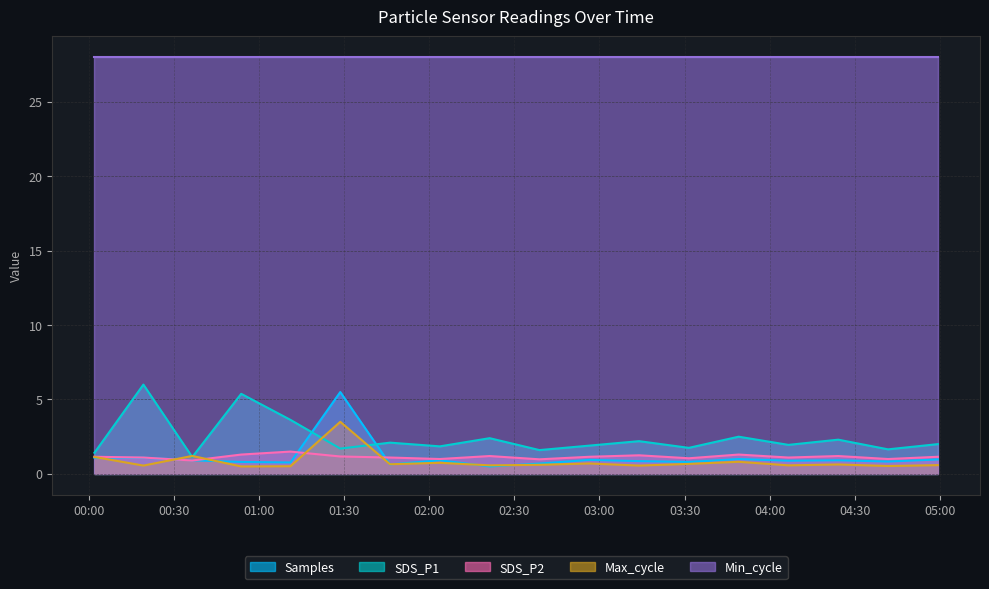

Which has a higher value, 2023/04/04 02:03:45 or 2023/04/04 00:19:16?

2023/04/04 00:19:16